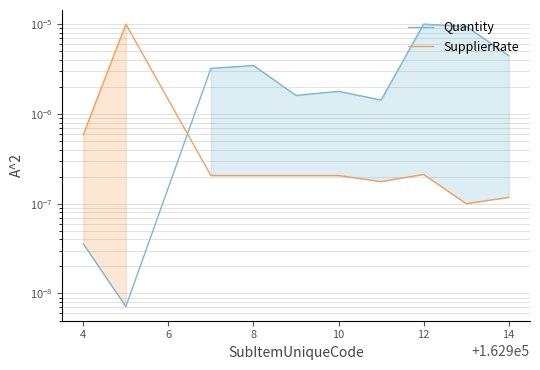

The value of SupplierRate at 12 is 0.0. True or false?

False